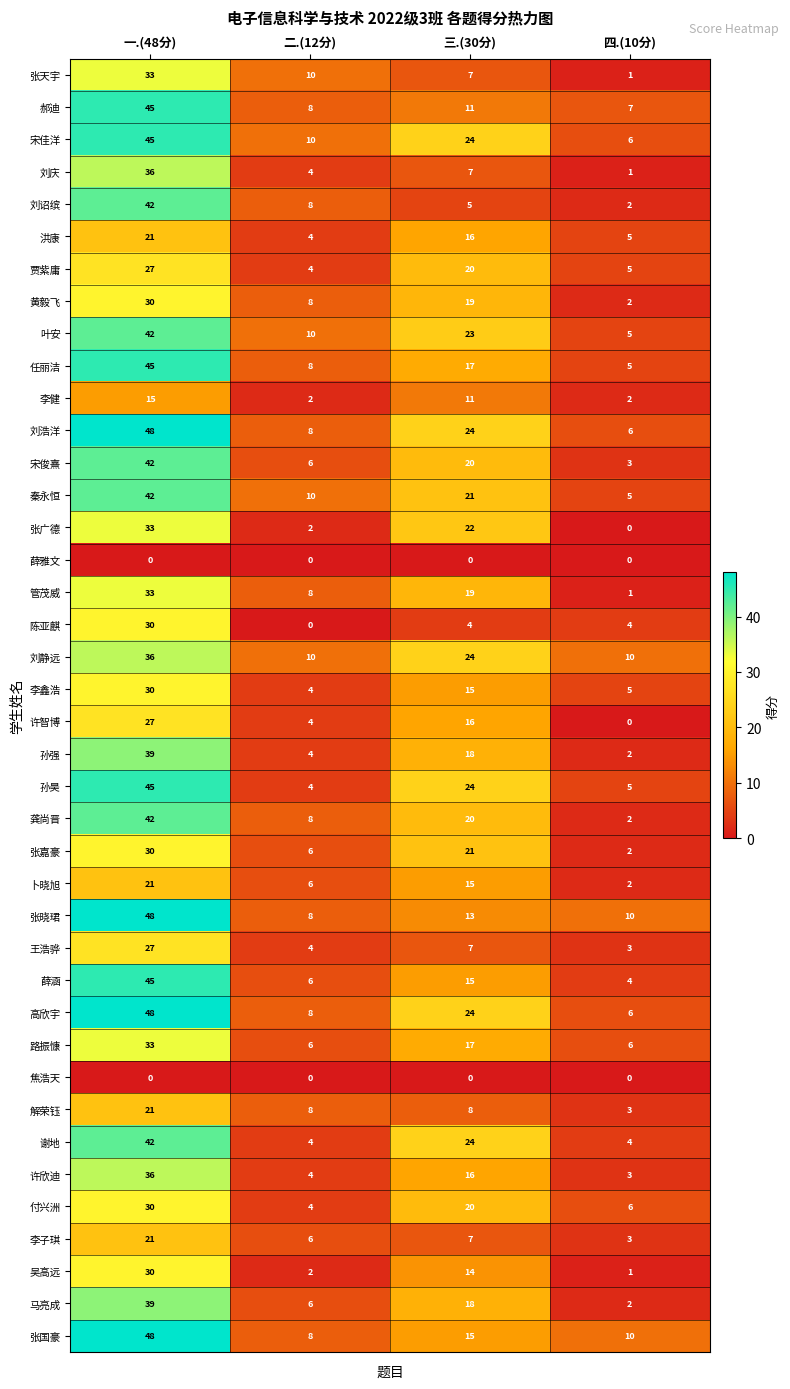

What is the maximum value for 郝迪?

45